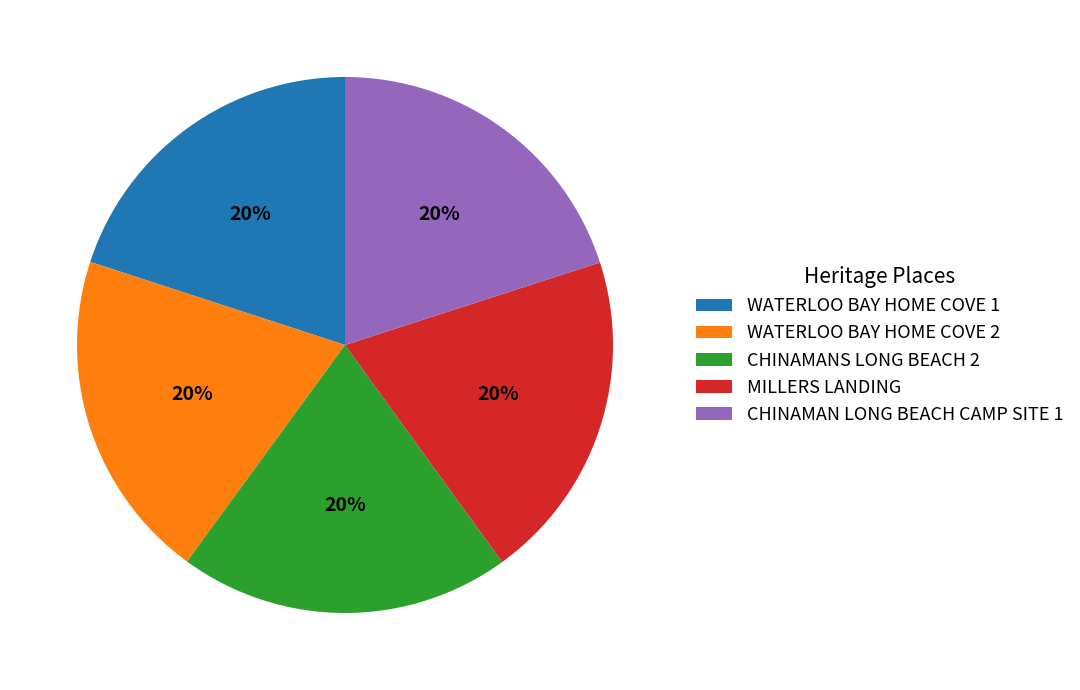

Is CHINAMANS LONG BEACH 2 the majority of the pie?

No